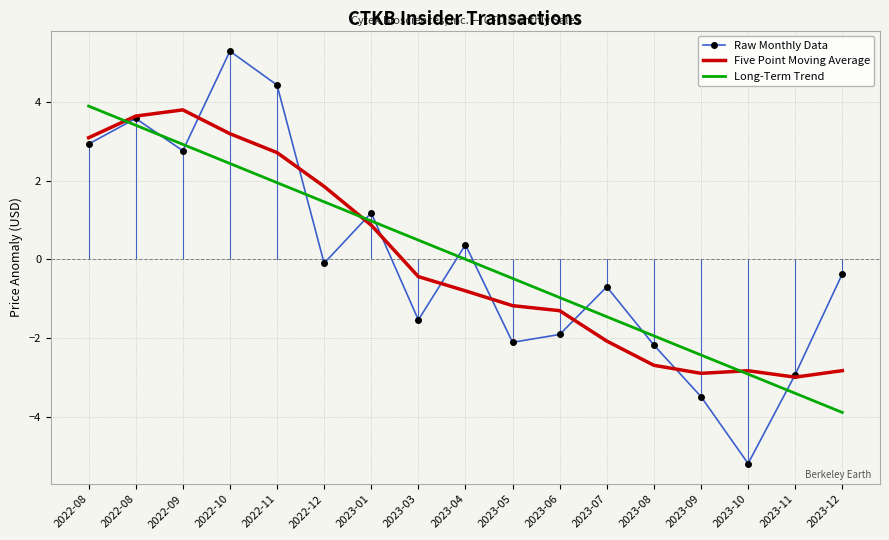

What are all the series names shown in the legend?

Raw Monthly Data, Five Point Moving Average, Long-Term Trend